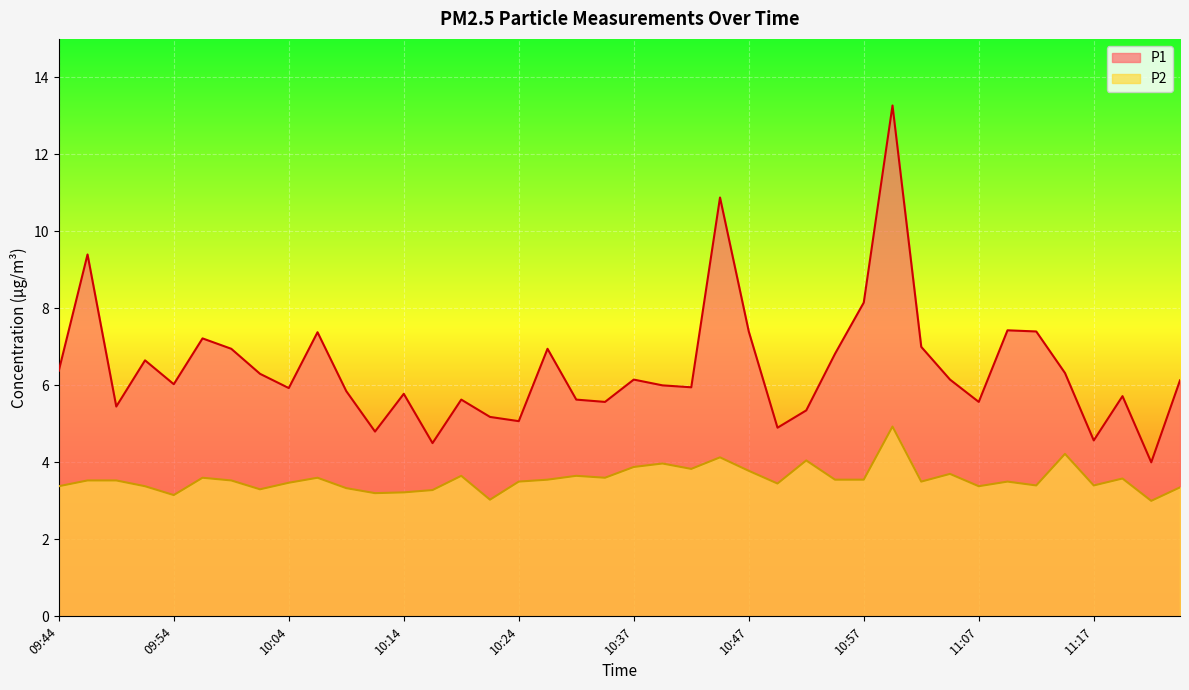

Where is the first local maximum for P2?

09:57